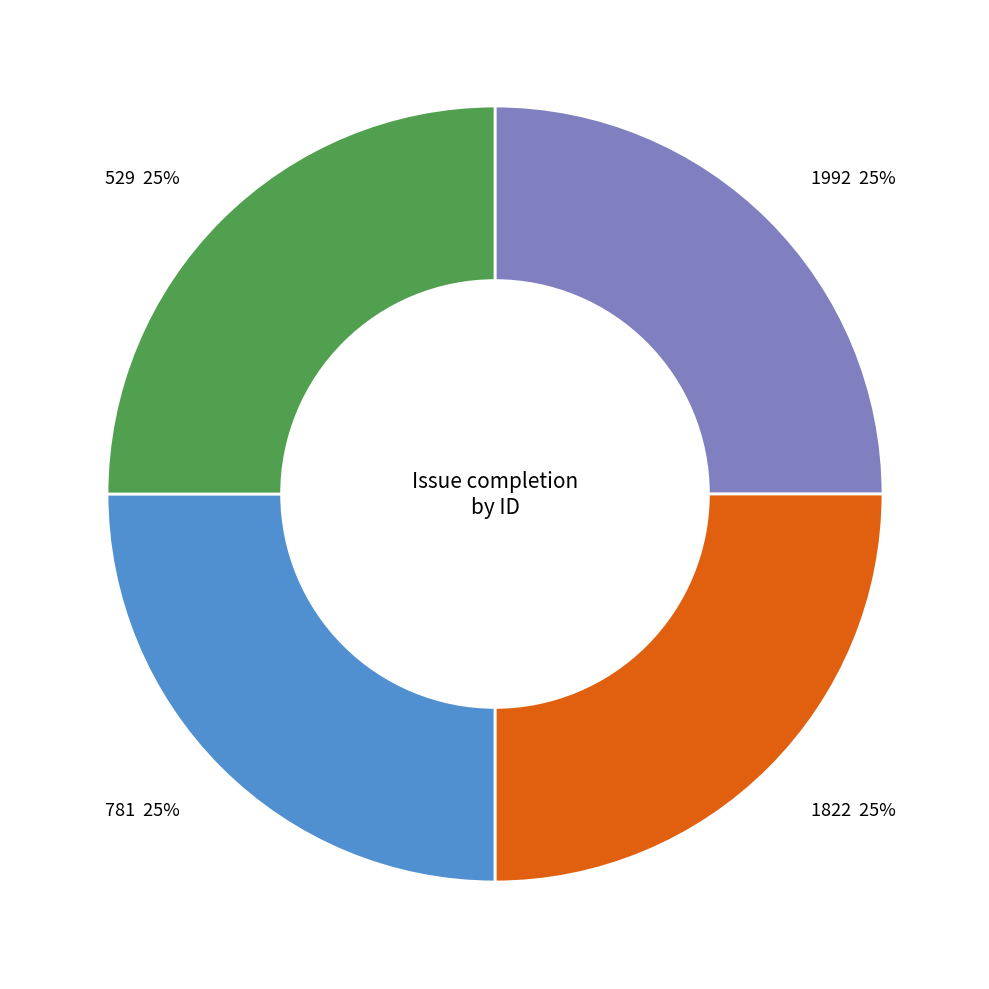

To the nearest percent, what is the combined percentage of 529 and 1822?

50%